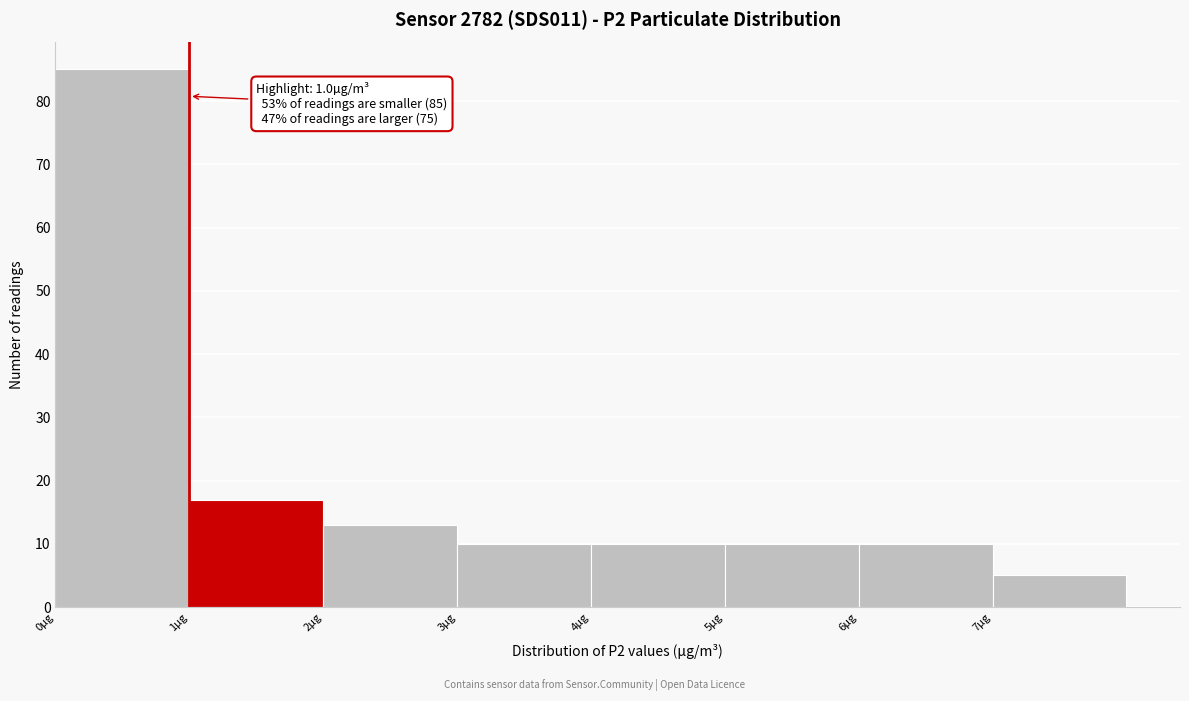

Over which range of the x-axis is the bar tallest?

0 to 1